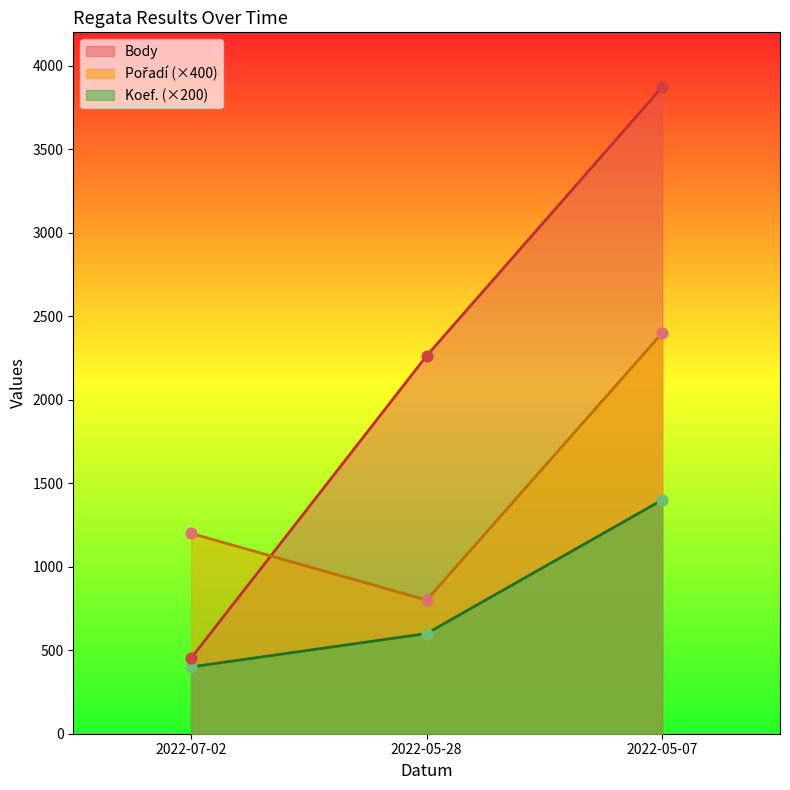

Which series has the largest total across all categories?

Body